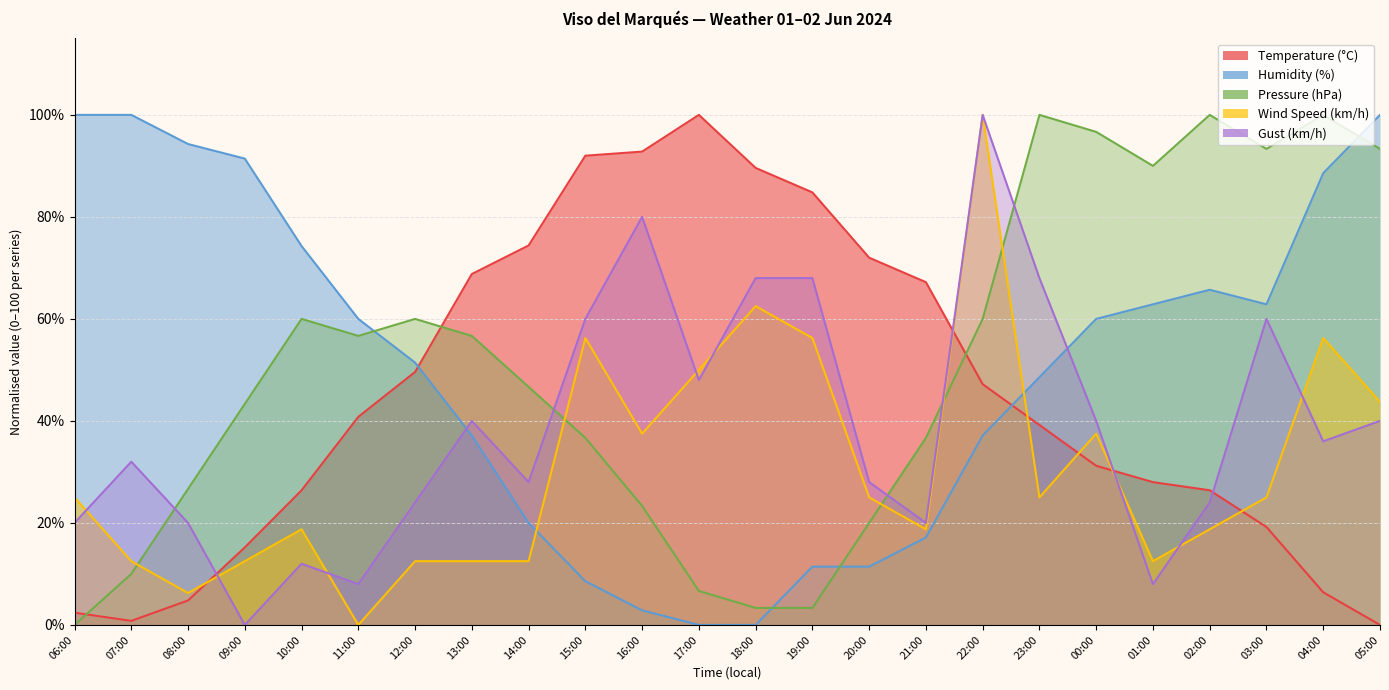

How many series are shown in this chart?

5